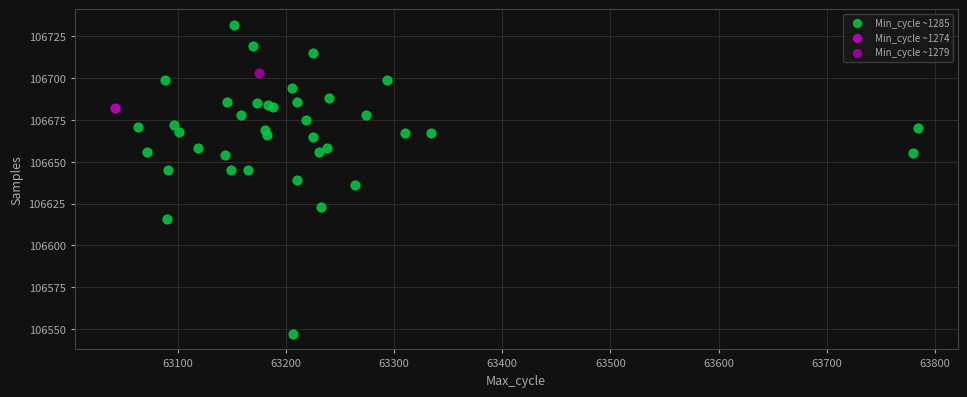

What are all the series names shown in the legend?

Min_cycle ~1285, Min_cycle ~1274, Min_cycle ~1279